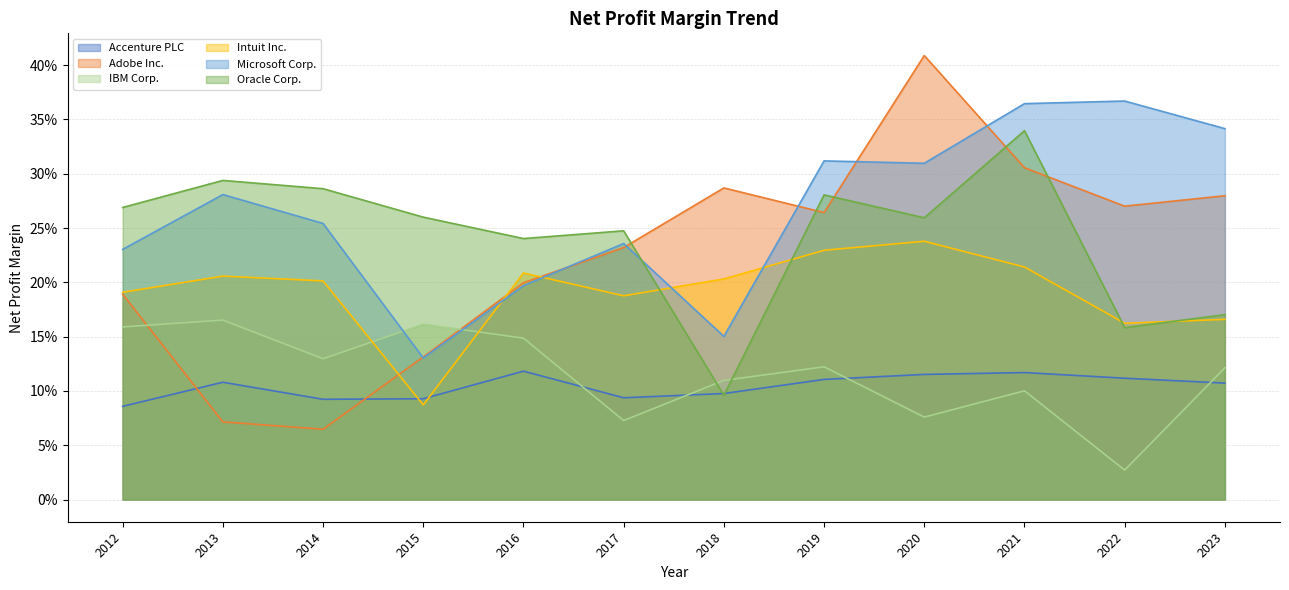

Is it true that IBM Corp. equals 0.1 at 2023?

True